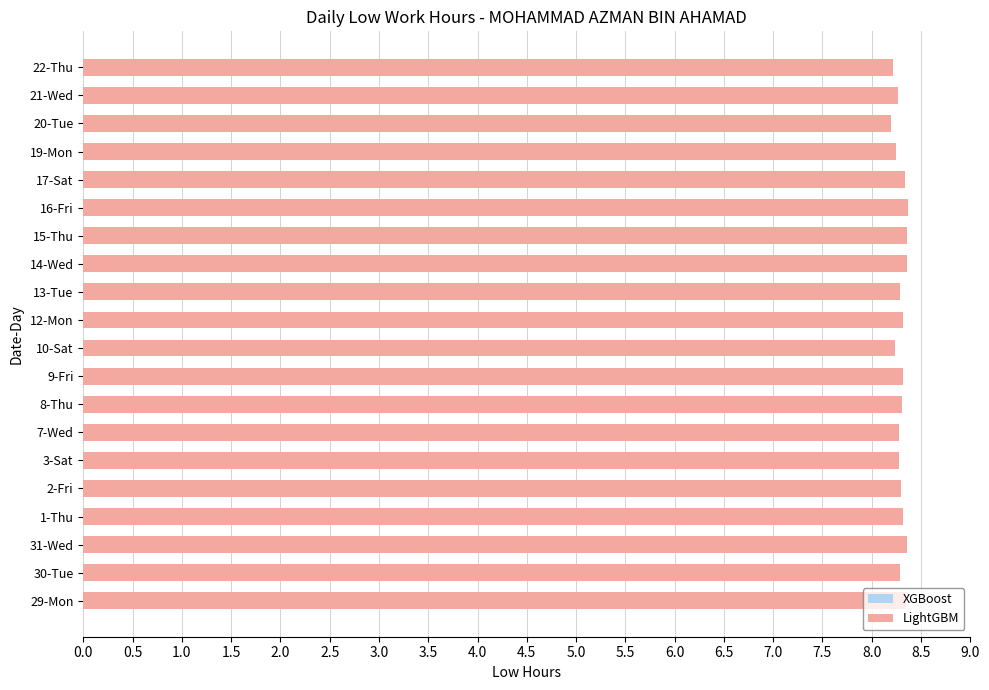

Does the chart contain stacked bars?

No